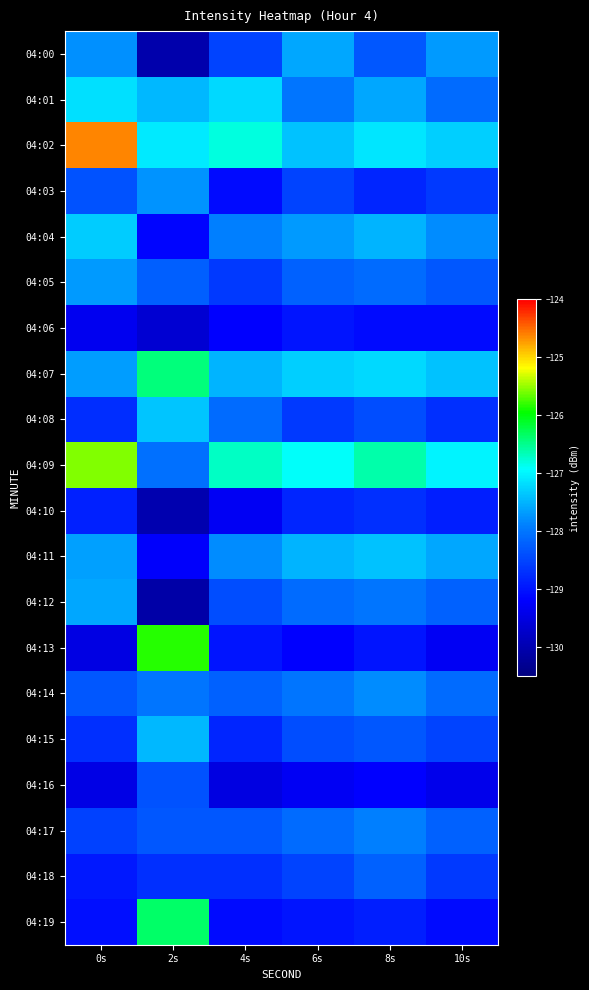

Rank the series at 4s from highest to lowest value.

04:09, 04:02, 04:01, 04:07, 04:11, 04:04, 04:08, 04:14, 04:17, 04:12, 04:00, 04:05, 04:18, 04:15, 04:13, 04:03, 04:19, 04:06, 04:10, 04:16